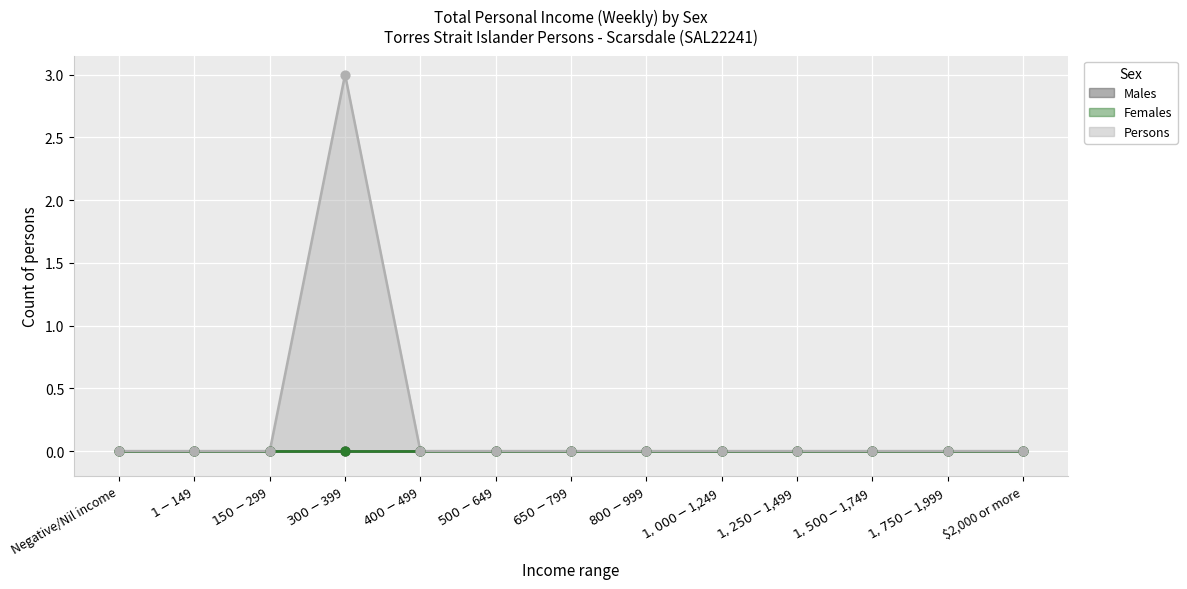

At how many categories does at least one series exceed 1?

1